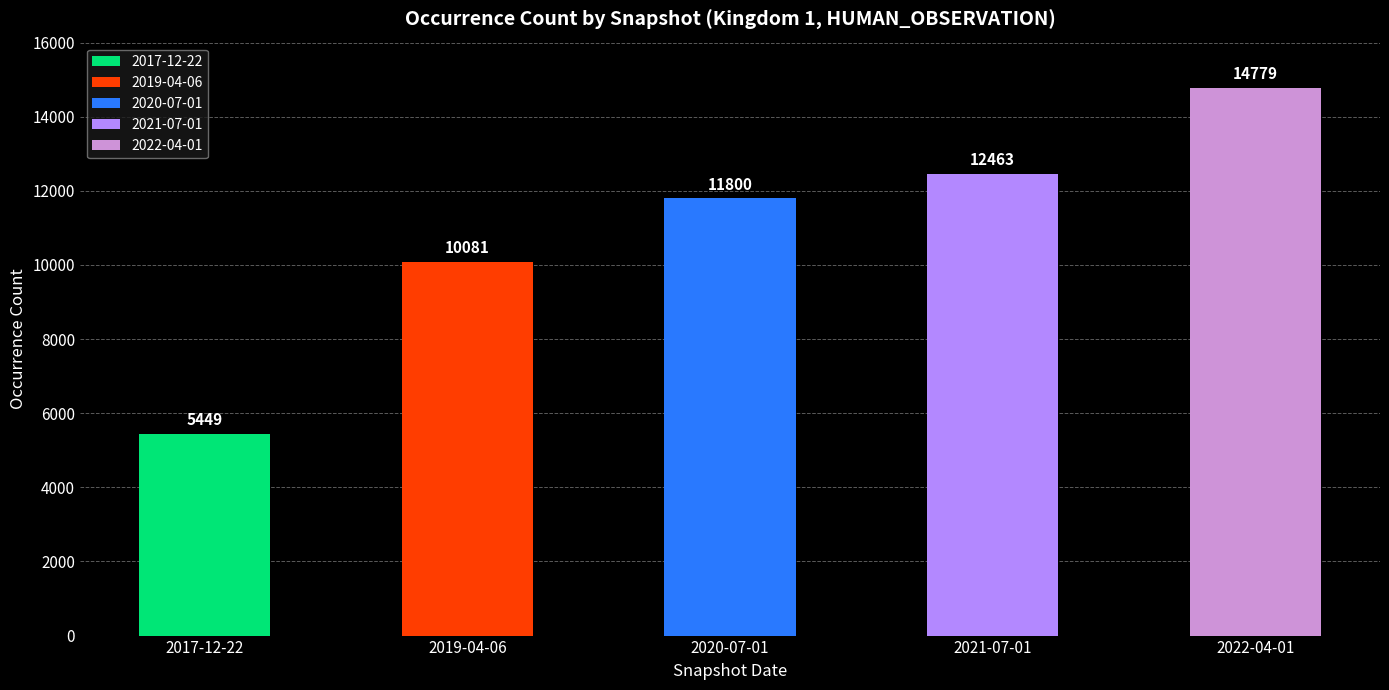

Reading left to right, transcribe all the data shown in this chart.

2017-12-22=5449	2019-04-06=10081	2020-07-01=11800	2021-07-01=12463	2022-04-01=14779